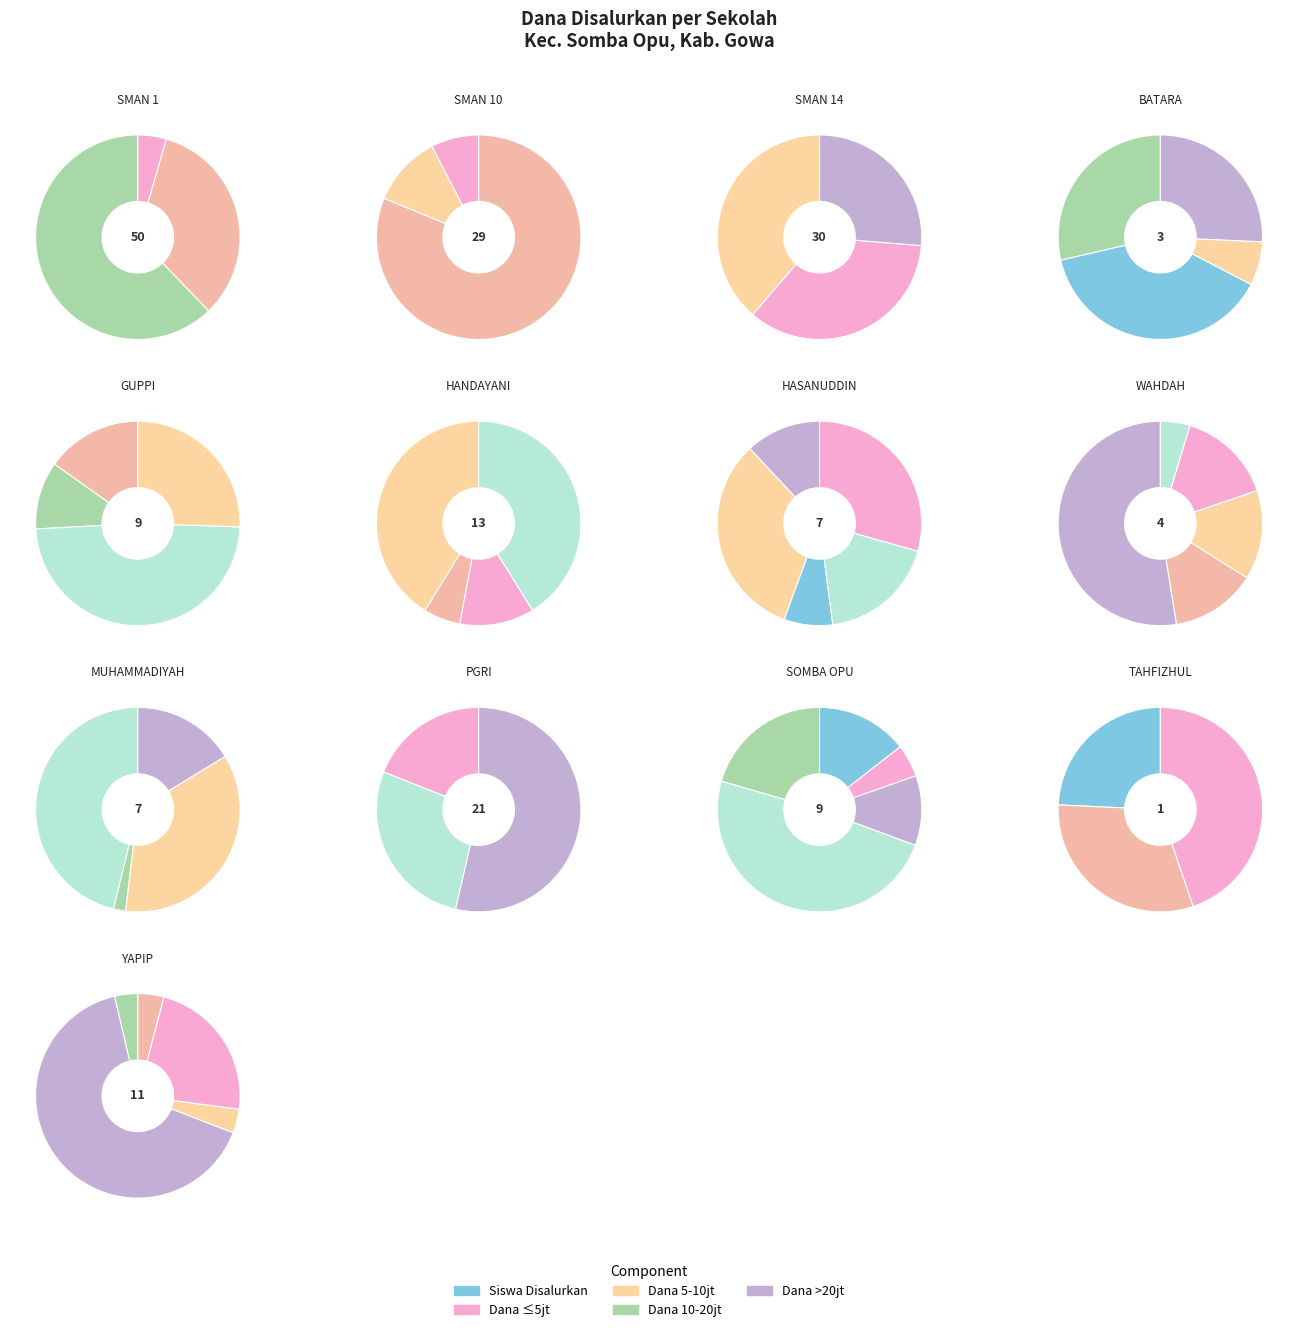

Approximately how many times larger is the value at SMAS ISLAM TERPADU WAHDAH ISLAMIYAH GOWA compared to SMAS TAHFIZHUL QURAN IMAM ASY-SYATIBY?

4.0